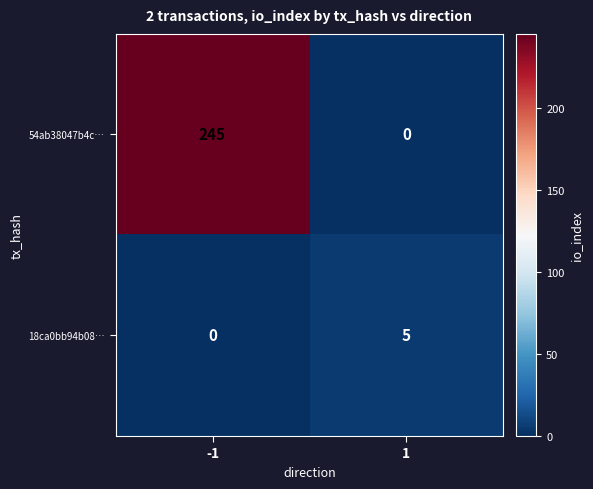

What is the approximate value of 18ca0bb94b08… at 1?

5